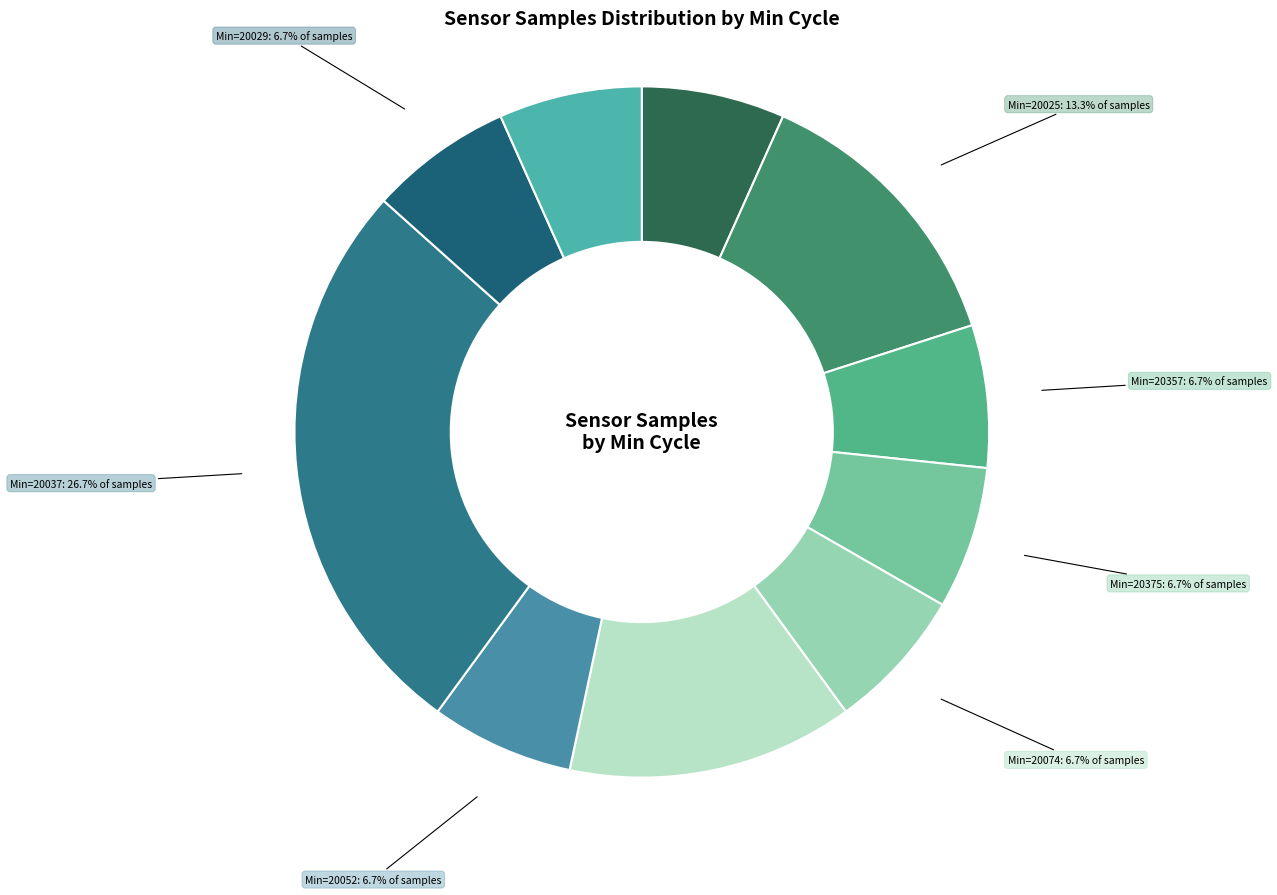

Is there a majority slice in this chart?

No